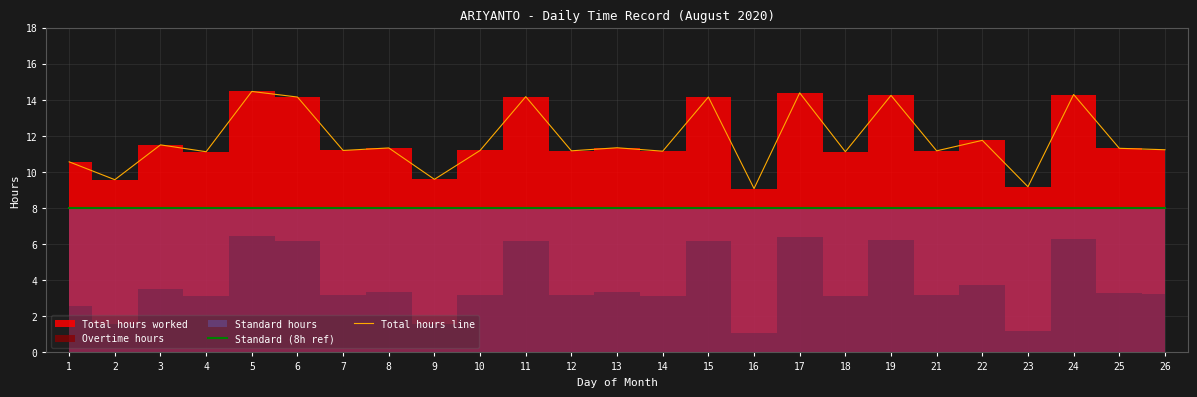

Reading right to left, extract all data points from this chart.

Standard (8h ref): 26=8.0	25=8.0	24=8.0	23=8.0	22=8.0	21=8.0	19=8.0	18=8.0	17=8.0	16=8.0	15=8.0	14=8.0	13=8.0	12=8.0	11=8.0	10=8.0	9=8.0	8=8.0	7=8.0	6=8.0	5=8.0	4=8.0	3=8.0	2=8.0	1=8.0
Total hours line: 26=11.2	25=11.3	24=14.3	23=9.2	22=11.8	21=11.2	19=14.2	18=11.1	17=14.4	16=9.1	15=14.2	14=11.2	13=11.3	12=11.2	11=14.2	10=11.2	9=9.6	8=11.3	7=11.2	6=14.2	5=14.5	4=11.1	3=11.5	2=9.6	1=10.6